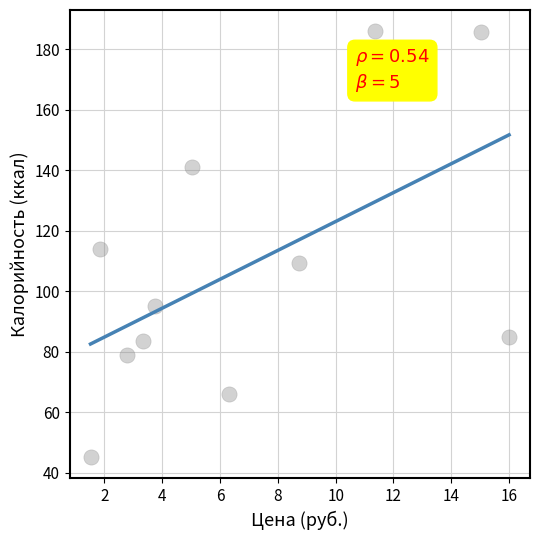

What is the average X value?

6.9